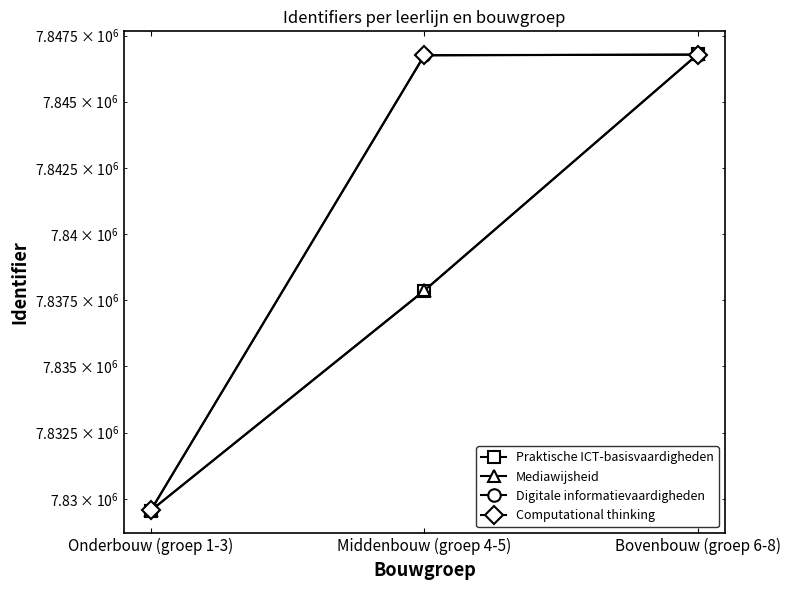

Does the chart have visible grid lines?

No